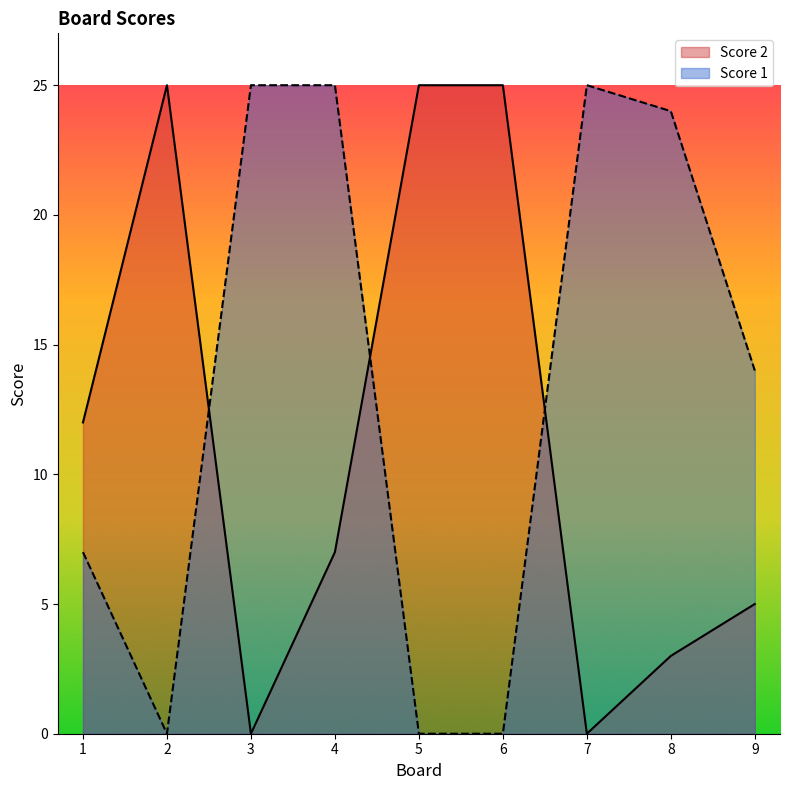

Between 7 and 6, which is larger?

6